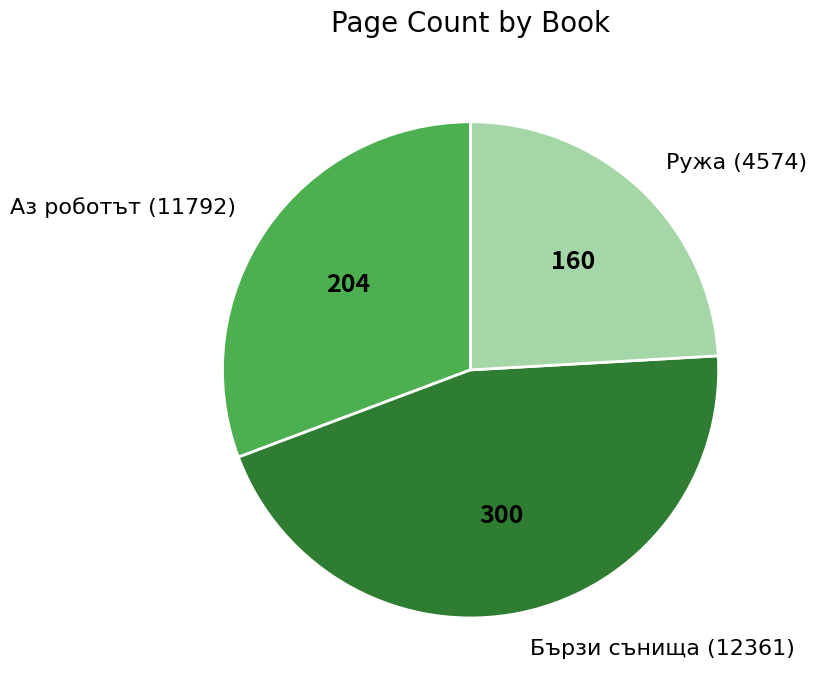

Do Аз роботът (11792) and Бързи сънища (12361) together represent more than half of the pie?

Yes